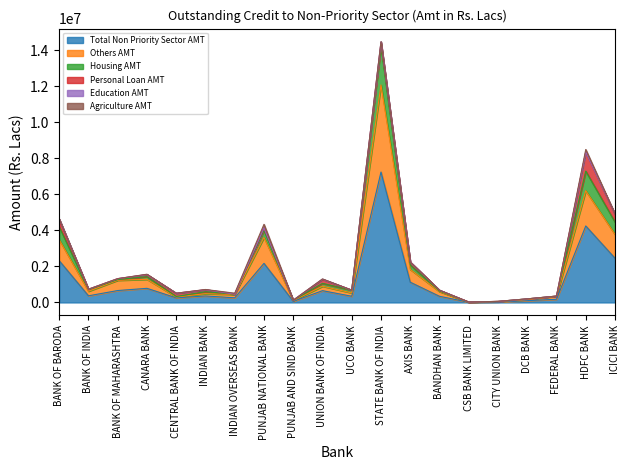

At which category is the sum across all series the highest?

STATE BANK OF INDIA